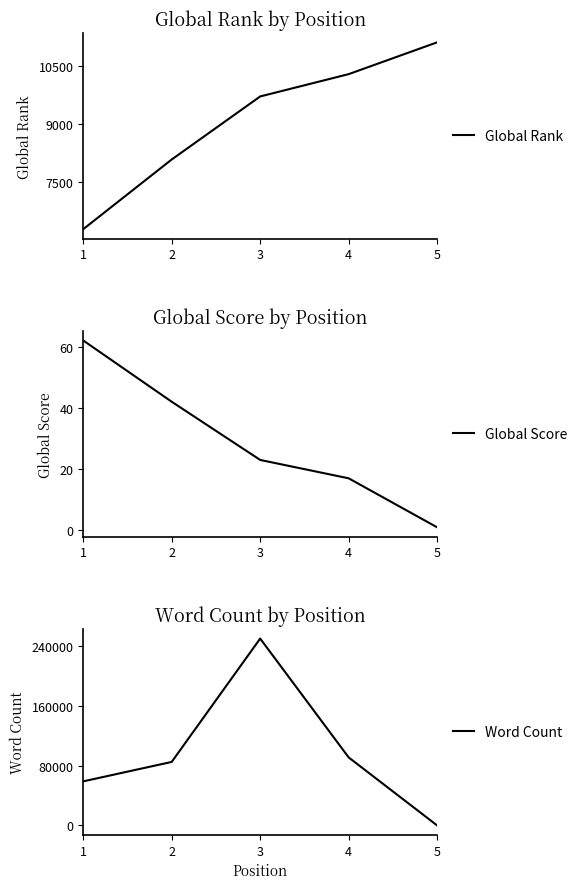

How many lines are shown in the chart?

3